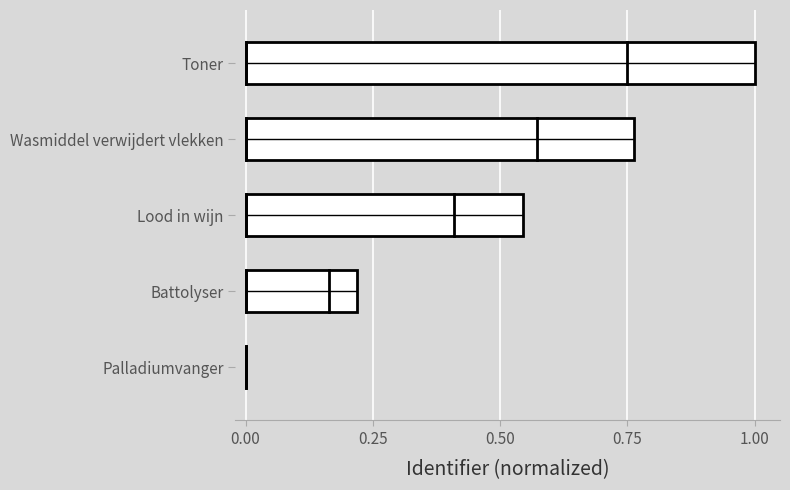

What position from the right is Battolyser?

4